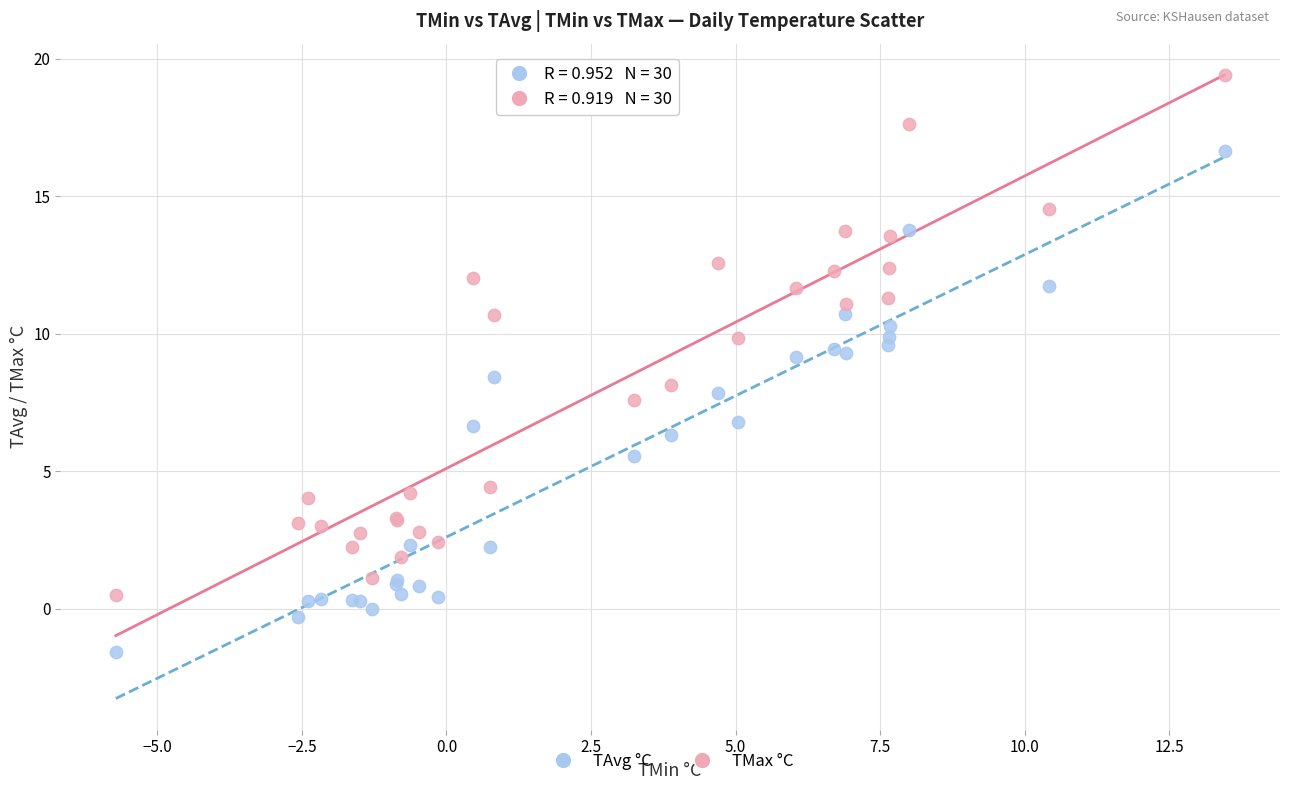

What is the X range (max minus min) for the scatter plot?

19.2